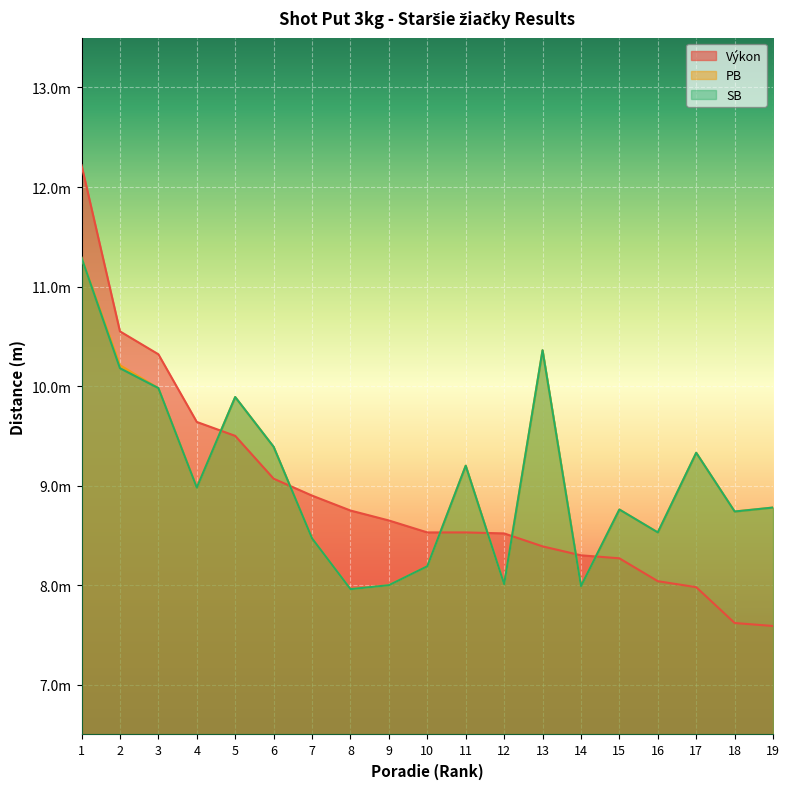

Rank the categories by Výkon value from lowest to highest.

19, 18, 17, 16, 15, 14, 13, 12, 10, 11, 9, 8, 7, 6, 5, 4, 3, 2, 1